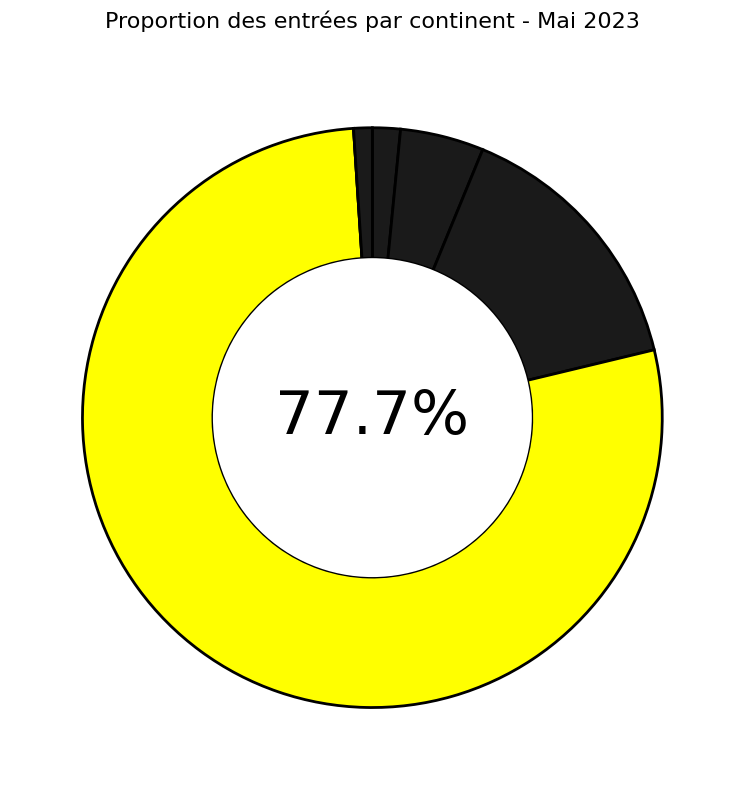

Which category has the biggest portion of the pie?

Europe